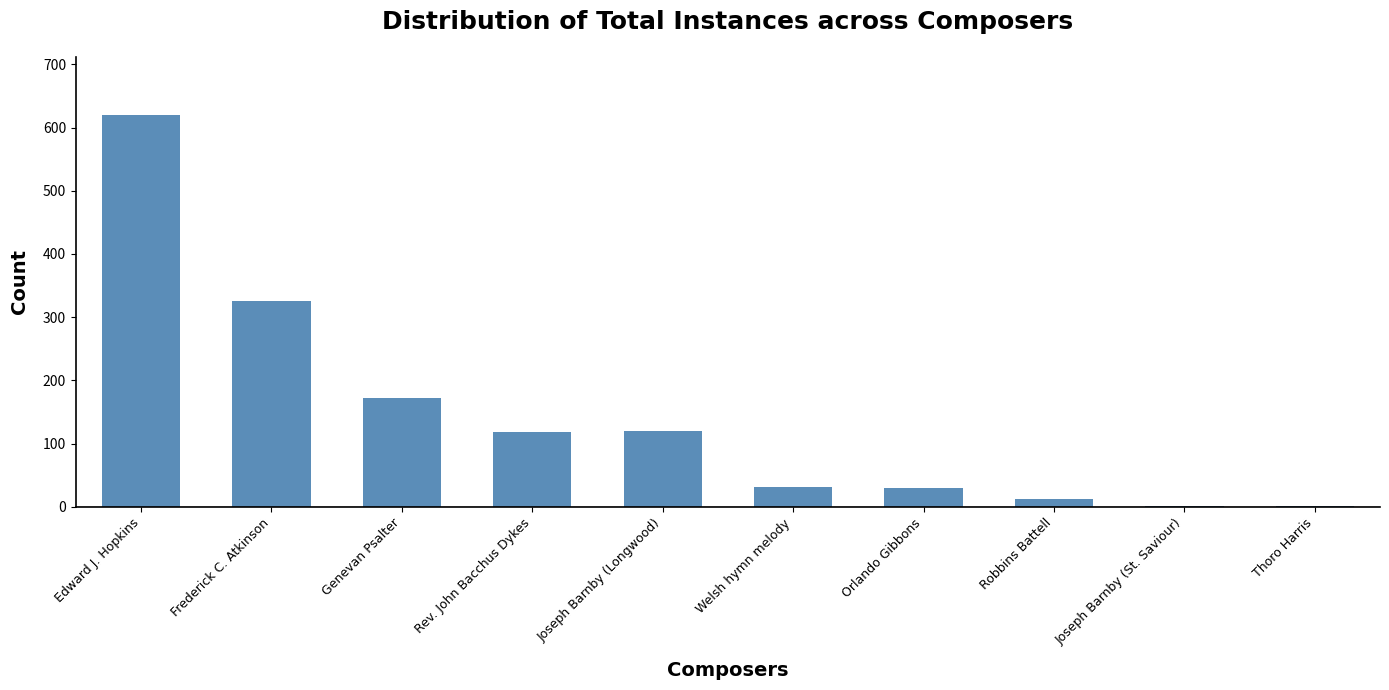

Which has a higher value, Edward J. Hopkins or Robbins Battell?

Edward J. Hopkins